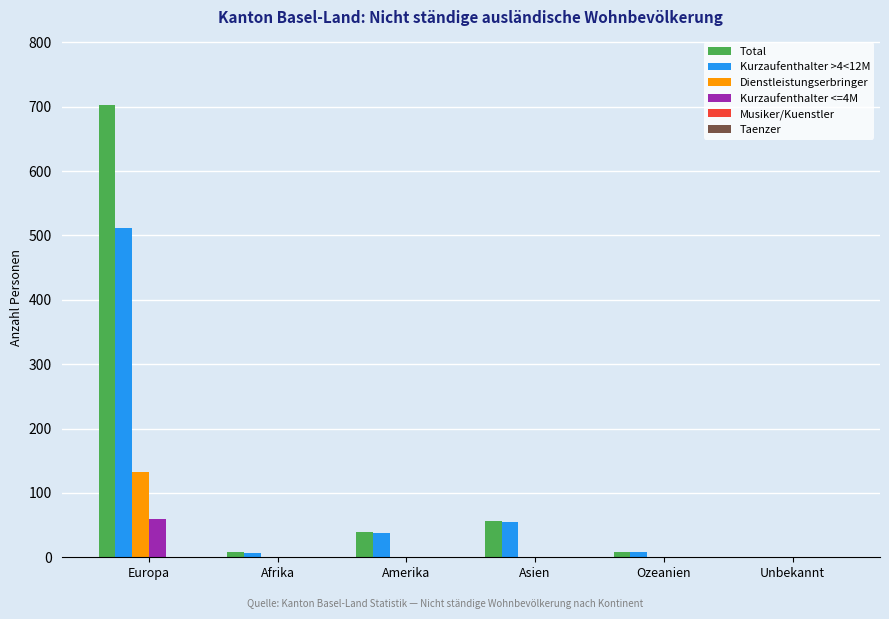

The value of Dienstleistungserbringer at Europa is 69. True or false?

False